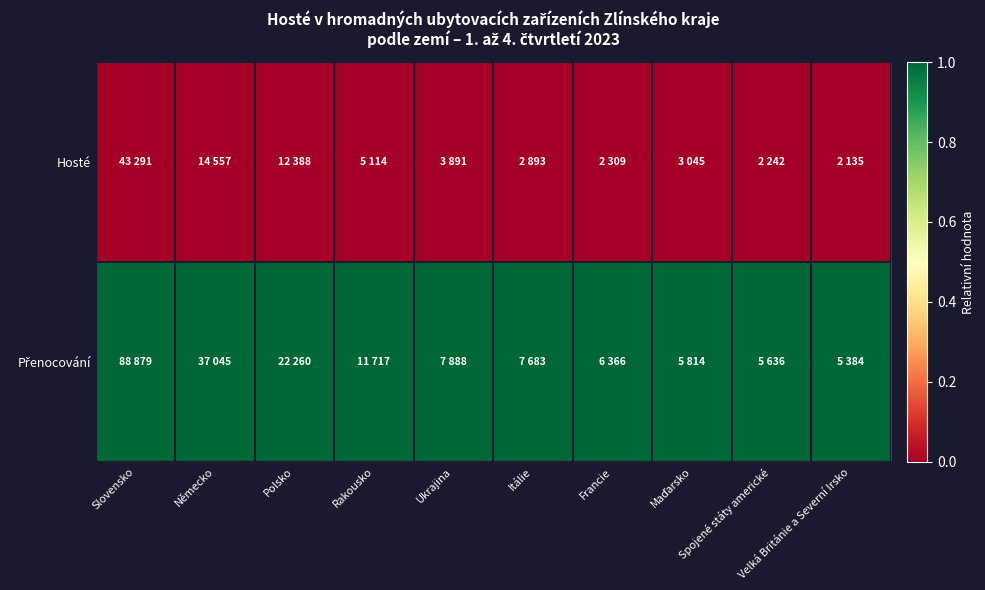

Between Německo and Velká Británie a Severní Irsko, which is larger?

Německo